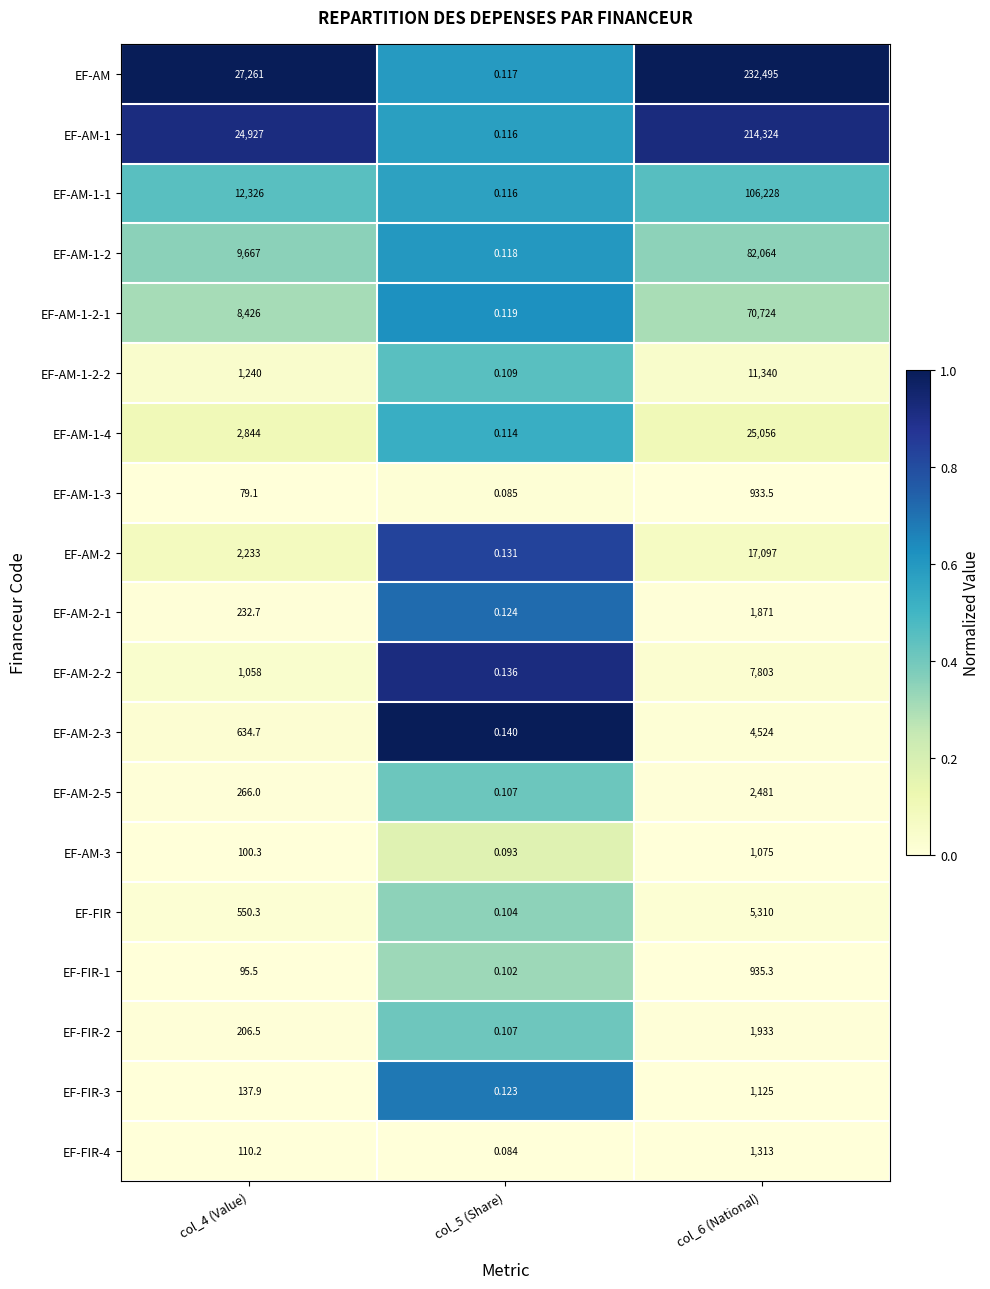

Which series has the largest total across all categories?

EF-AM